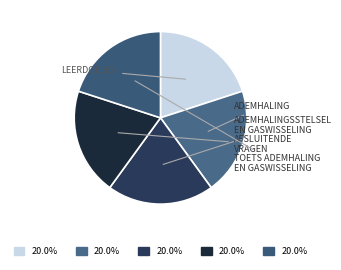

Rank the categories by value from lowest to highest.

Leerdoelen, Ademhaling, Ademhalingsstelsel en gaswisseling, Toets Ademhaling en gaswisseling, Afsluitende vragen